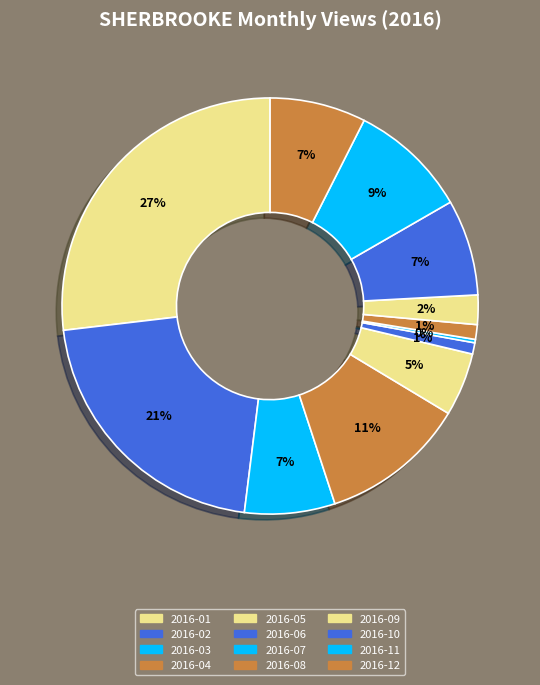

How many slices are in this pie chart?

12